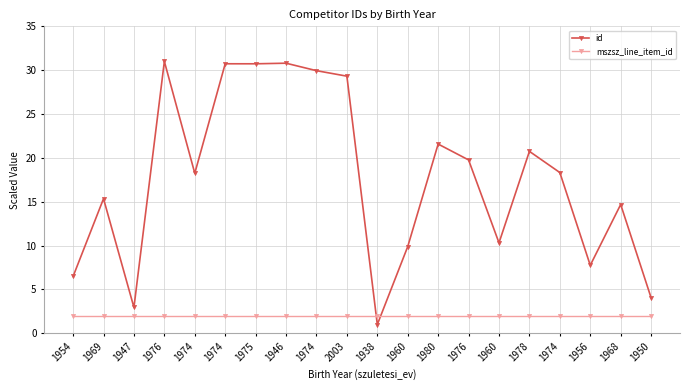

At which category does the chart reach its peak across all series?

1976